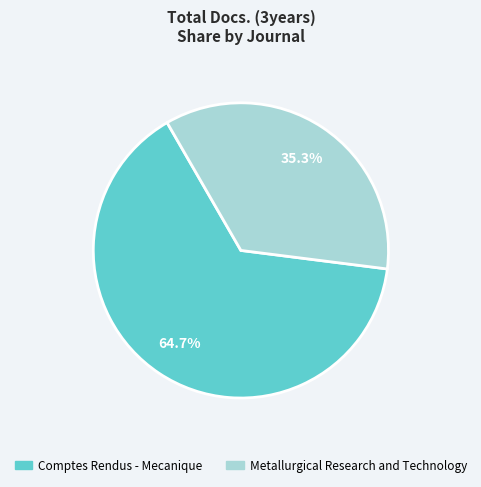

True or false: Metallurgical Research and Technology accounts for 35% of the total.

True